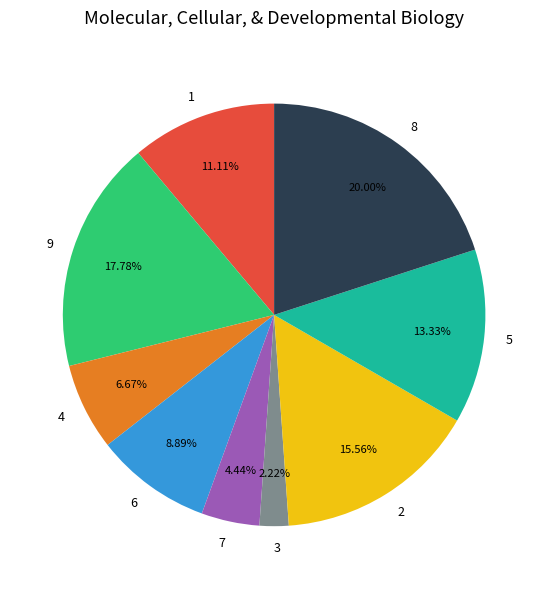

Is there a majority slice in this chart?

No